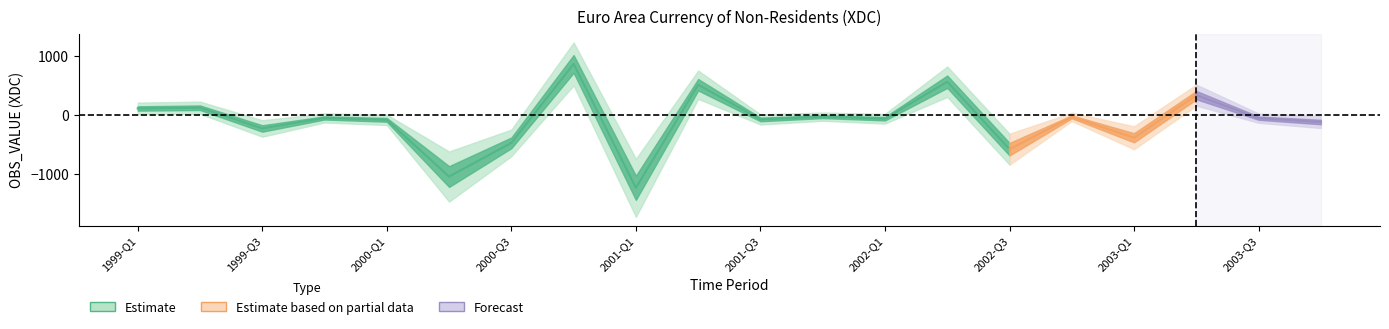

What position from the left is 2002-Q3?

15